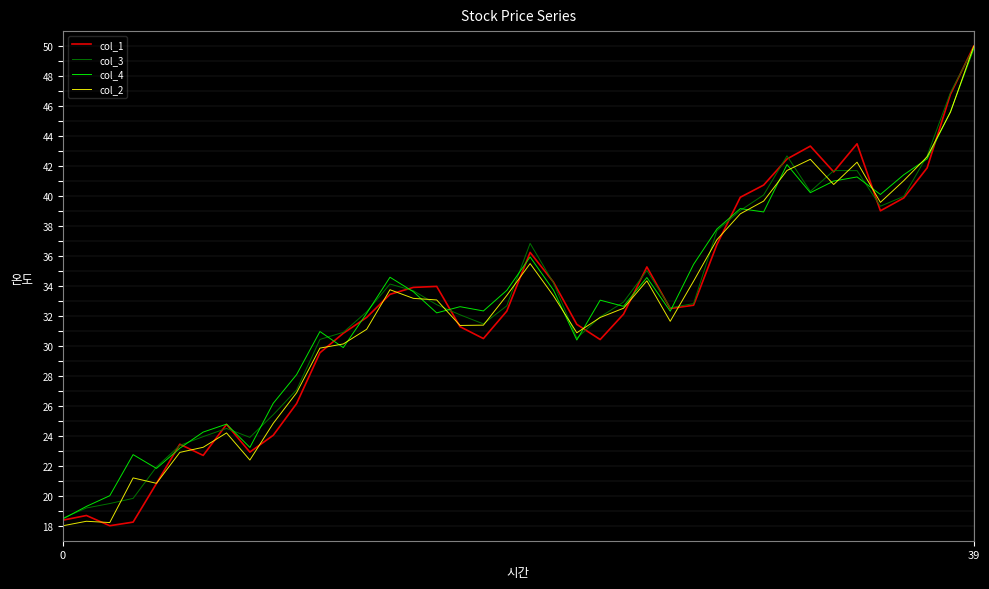

What are all the series names shown in the legend?

col_1, col_3, col_4, col_2